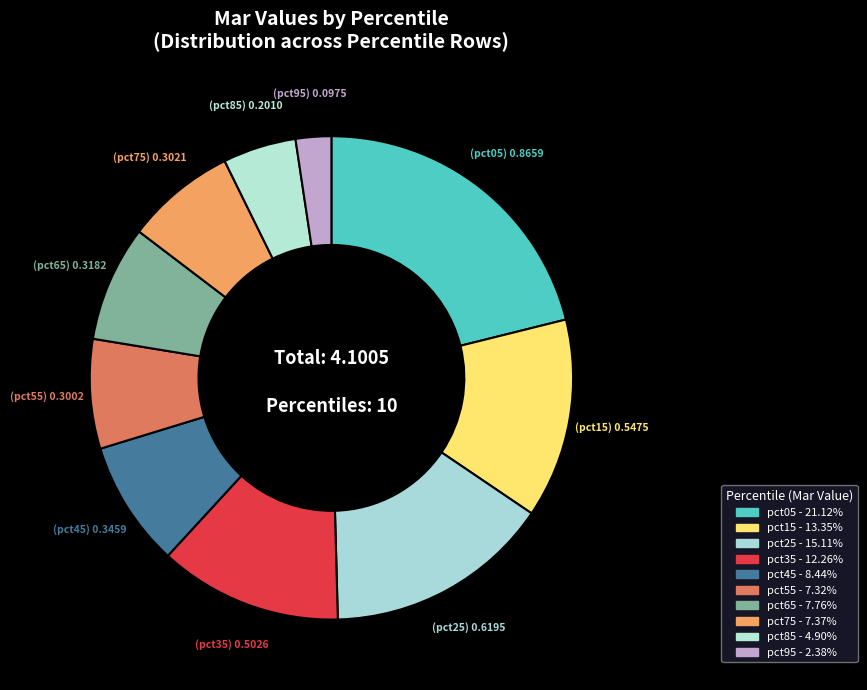

How many slices are in this pie chart?

10